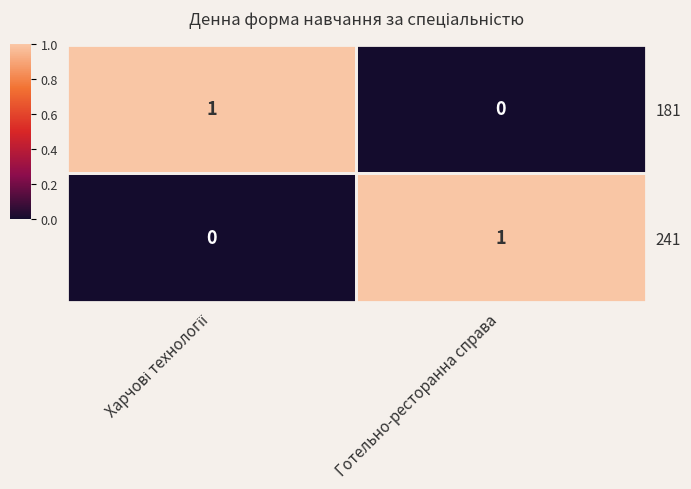

Which category has the lowest value in the 181 series?

Готельно-ресторанна справа